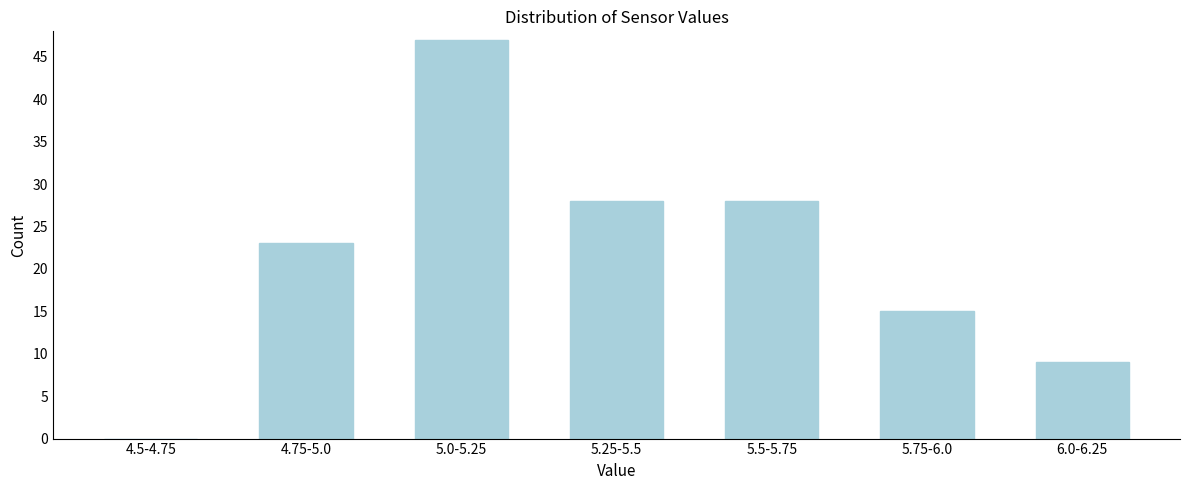

Reading left to right, what are all the values shown in this chart?

4.5-4.75=0	4.75-5.0=23	5.0-5.25=47	5.25-5.5=28	5.5-5.75=28	5.75-6.0=15	6.0-6.25=9